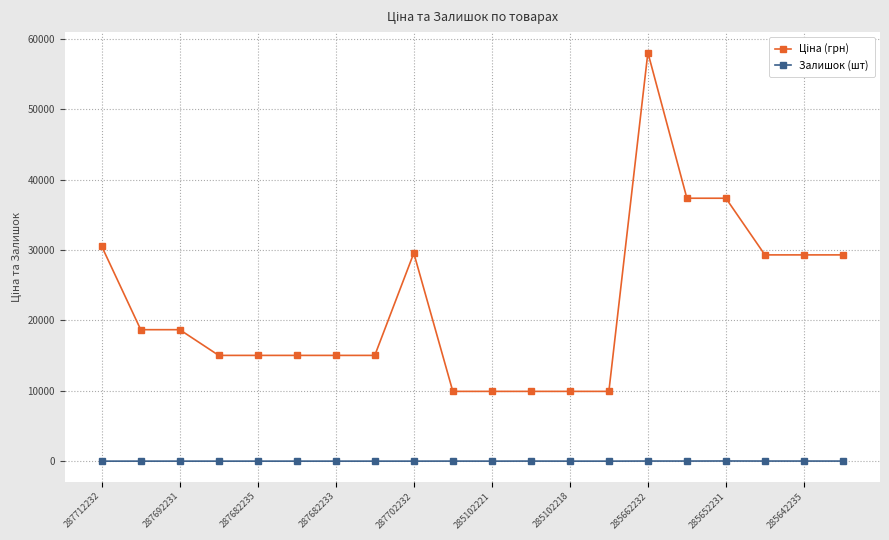

What is the average value of the Залишок (шт) series?

4.4